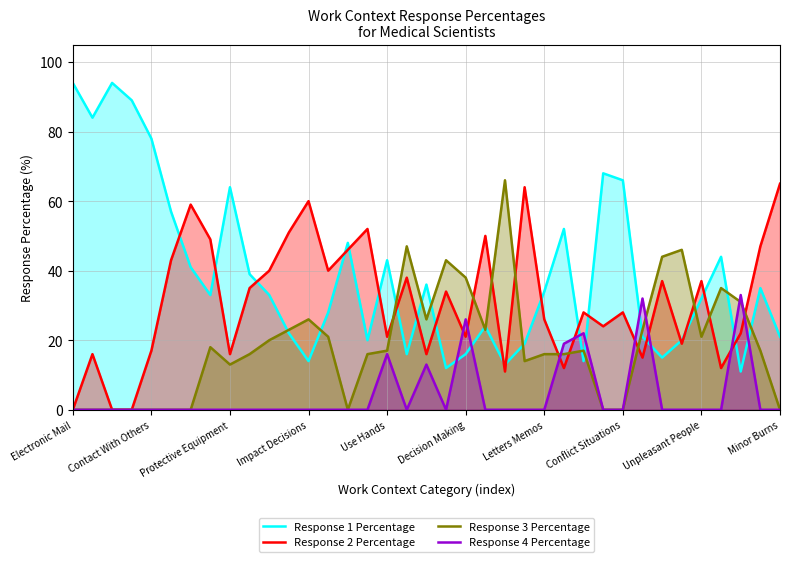

At which category does the chart reach its peak across all series?

Electronic Mail